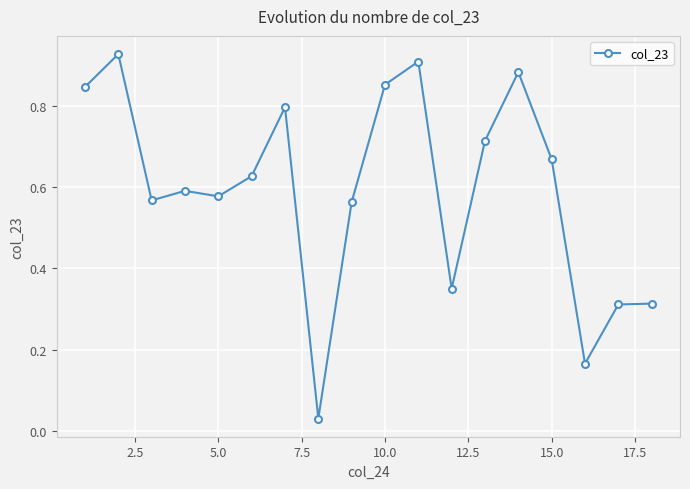

What is the sum of all values?

10.7